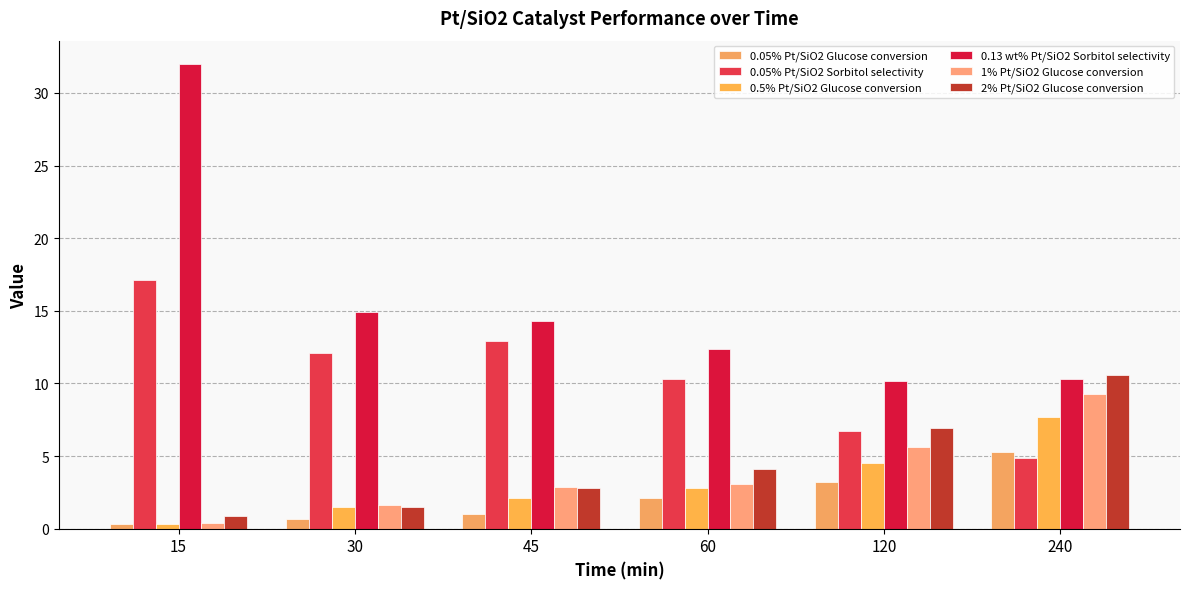

Which category has the highest value across all series?

15